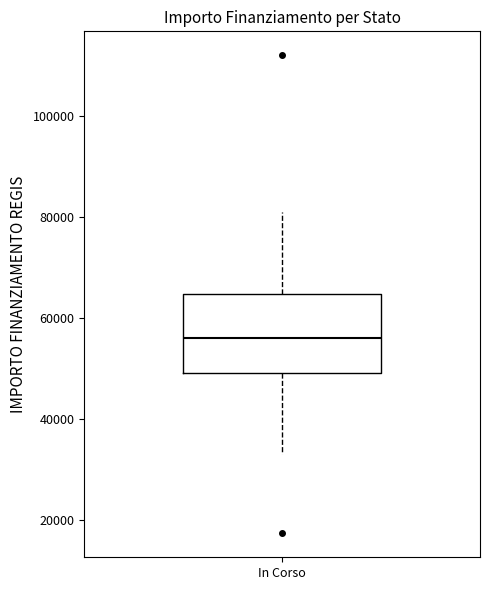

Read this box plot against the y-axis: the position of the median line, the range covered by the box, and the ends of both whiskers. The values are not printed on the chart, so give them approximately, as read against the axis.

median 56000, box 50000 to 64000, whiskers 32000 to 80000